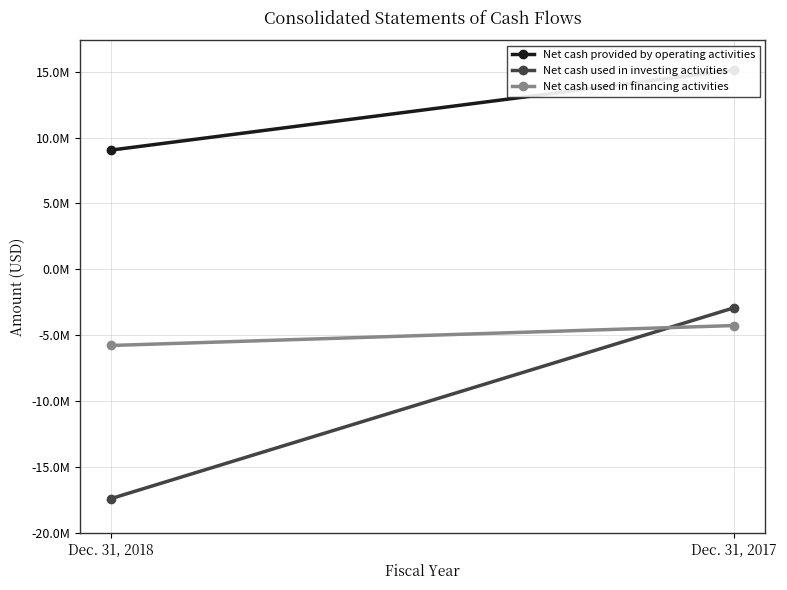

What are all the series names shown in the legend?

Net cash provided by operating activities, Net cash used in investing activities, Net cash used in financing activities